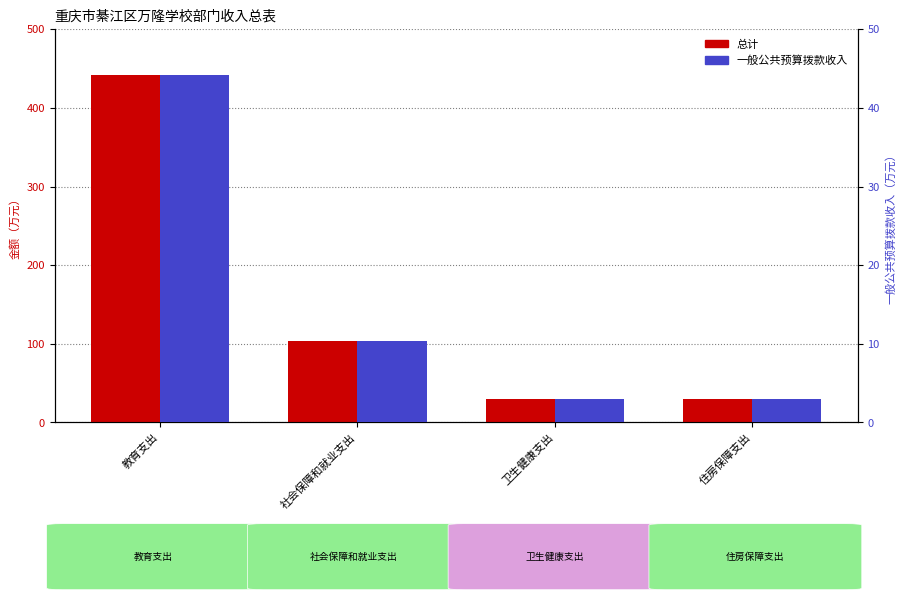

What is the approximate value of 总计 at 卫生健康支出?

30.1